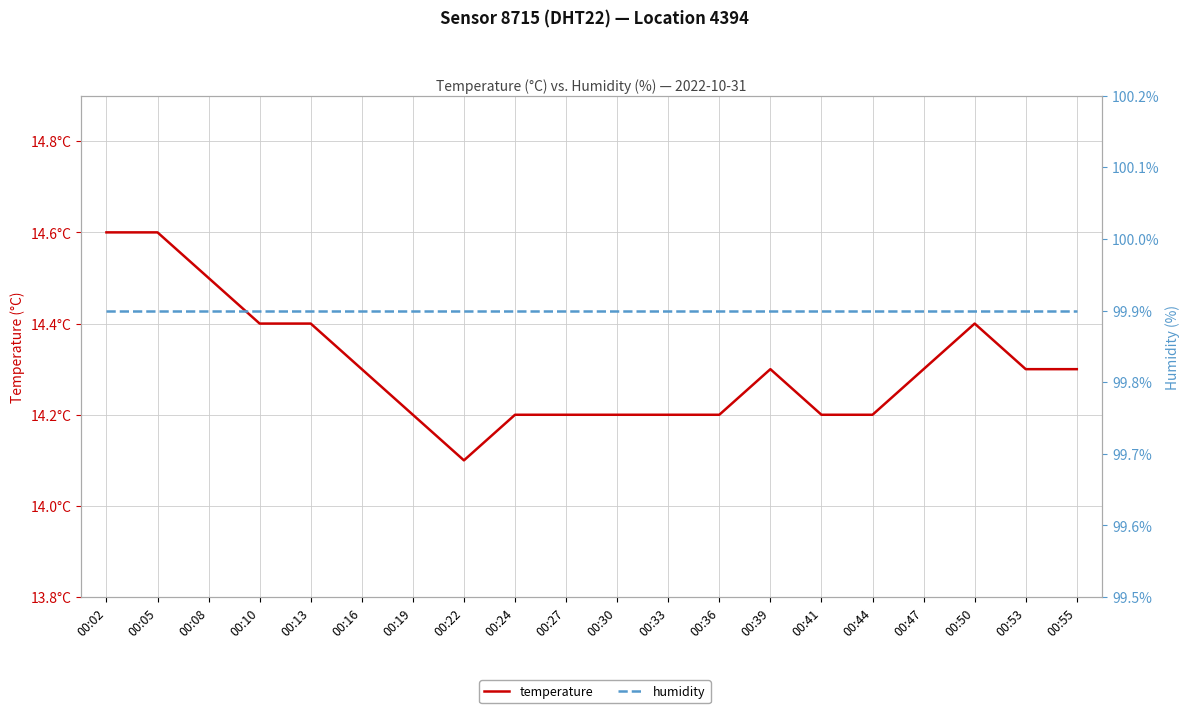

How many distinct data groups are displayed?

2